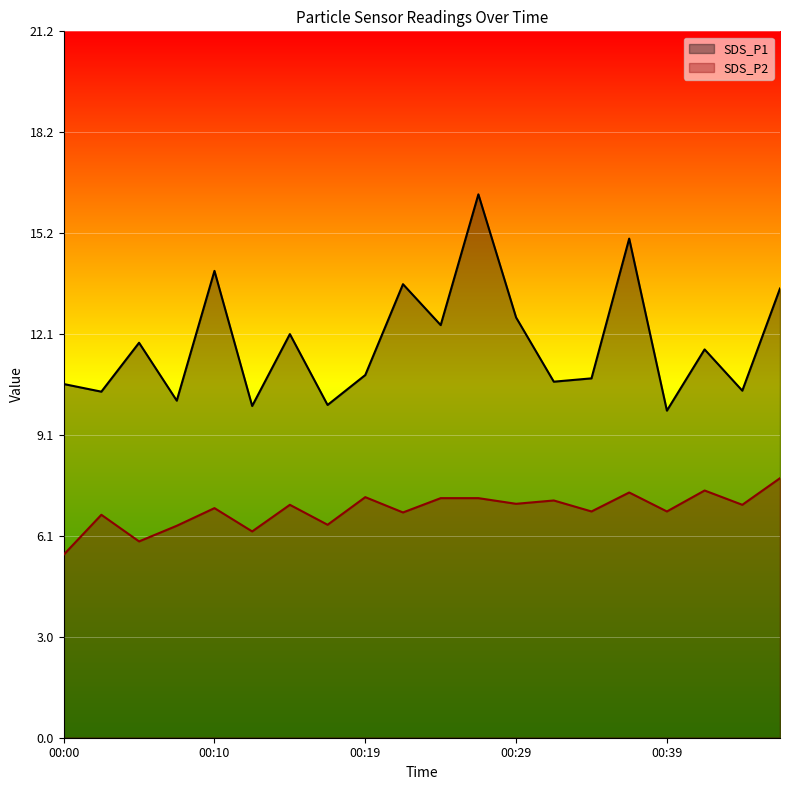

Reading left to right, extract all data points from this chart.

SDS_P1: 00:00=10.6	00:02=10.4	00:05=11.9	00:07=10.1	00:10=14.0	00:12=10.0	00:14=12.1	00:17=10.0	00:19=10.9	00:22=13.6	00:24=12.4	00:27=16.3	00:29=12.6	00:32=10.7	00:34=10.8	00:36=15.0	00:39=9.8	00:41=11.7	00:44=10.4	00:46=13.5
SDS_P2: 00:00=5.5	00:02=6.7	00:05=5.9	00:07=6.4	00:10=6.9	00:12=6.2	00:14=7.0	00:17=6.4	00:19=7.2	00:22=6.8	00:24=7.2	00:27=7.2	00:29=7.0	00:32=7.1	00:34=6.8	00:36=7.4	00:39=6.8	00:41=7.4	00:44=7.0	00:46=7.8